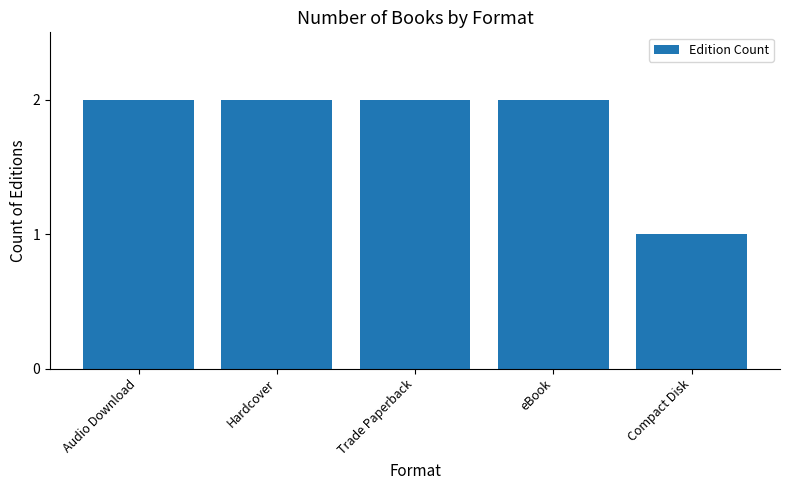

Does the chart contain any negative values?

No